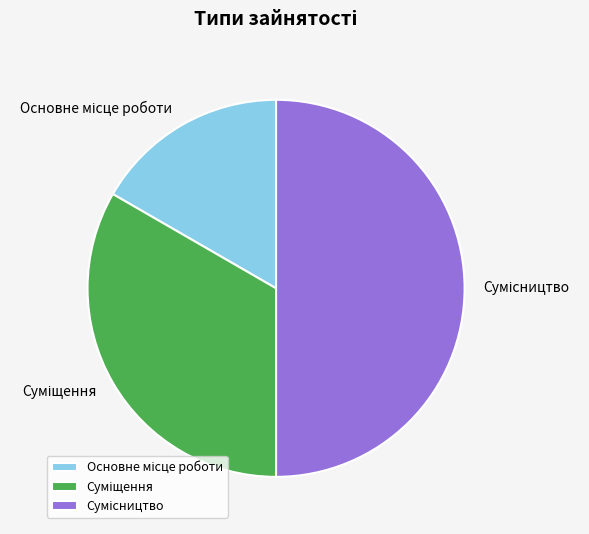

How many segments does this pie chart have?

3